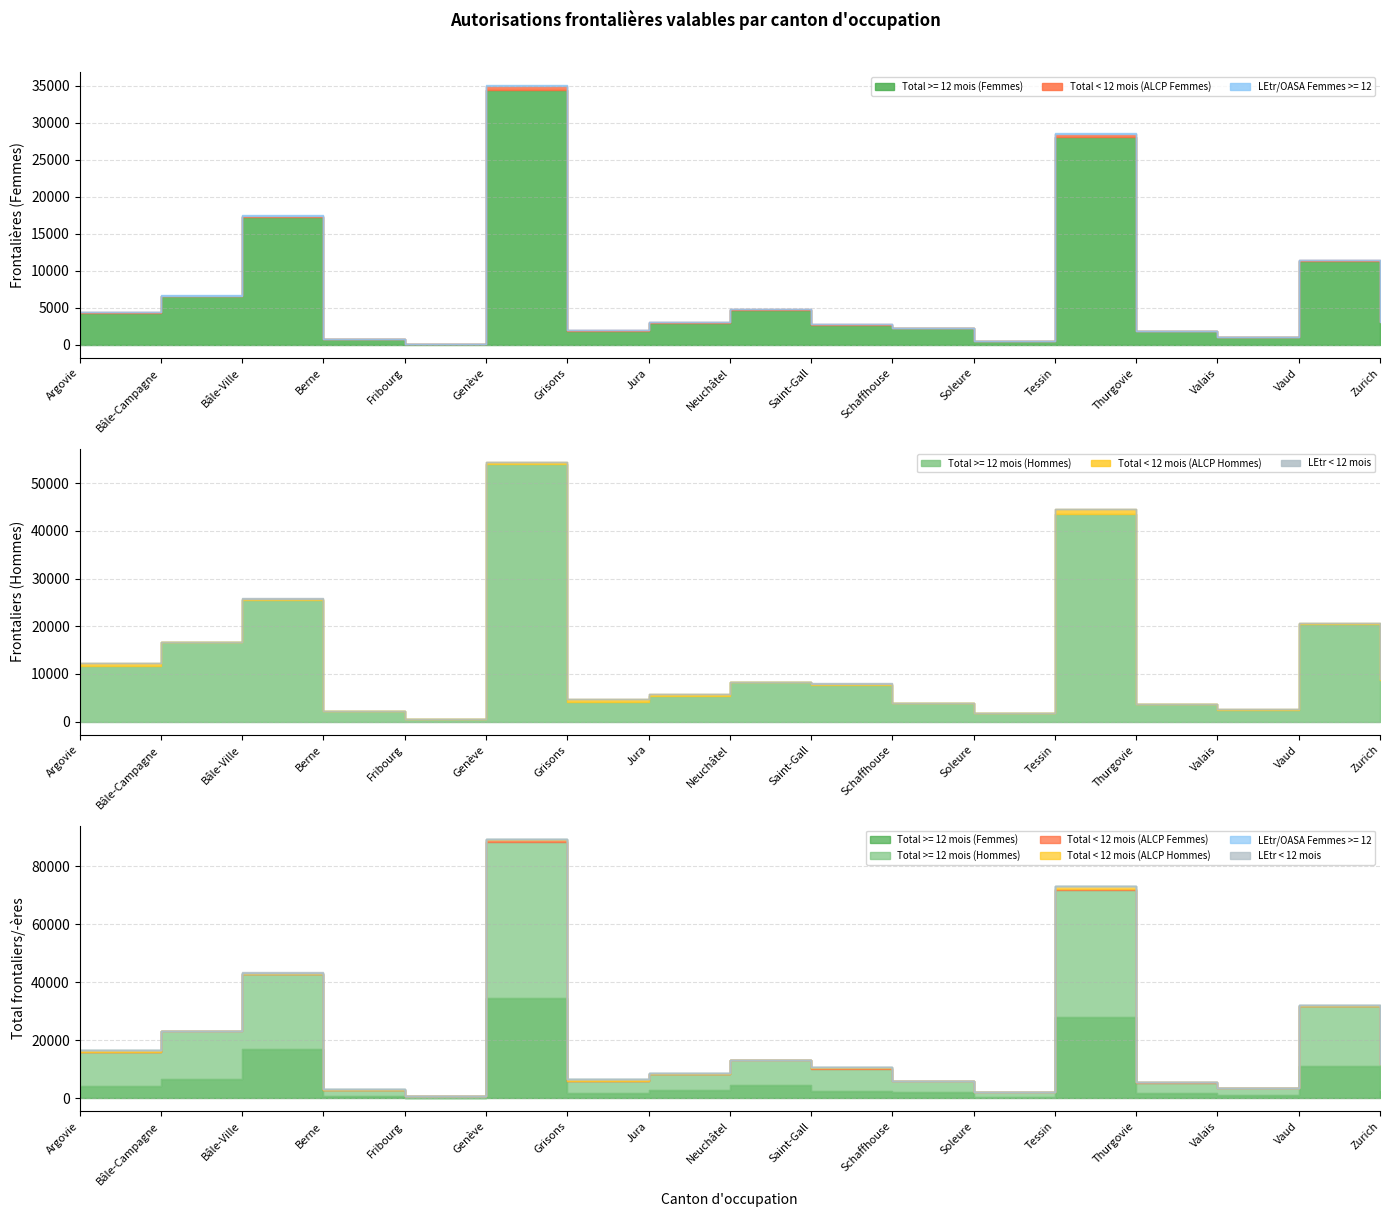

Is it true that Total >= 12 mois (Femmes) equals 157 at Fribourg?

True